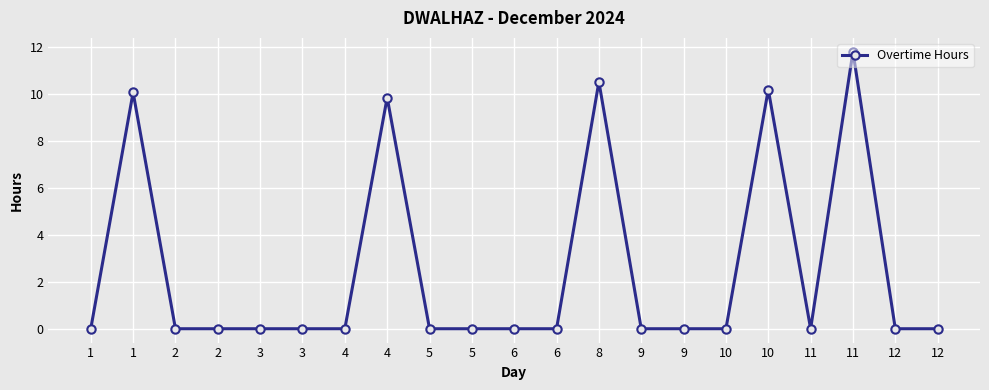

Rank the categories by value from highest to lowest.

11, 8, 10, 1, 4, 1, 2, 2, 3, 3, 4, 5, 5, 6, 6, 9, 9, 10, 11, 12, 12